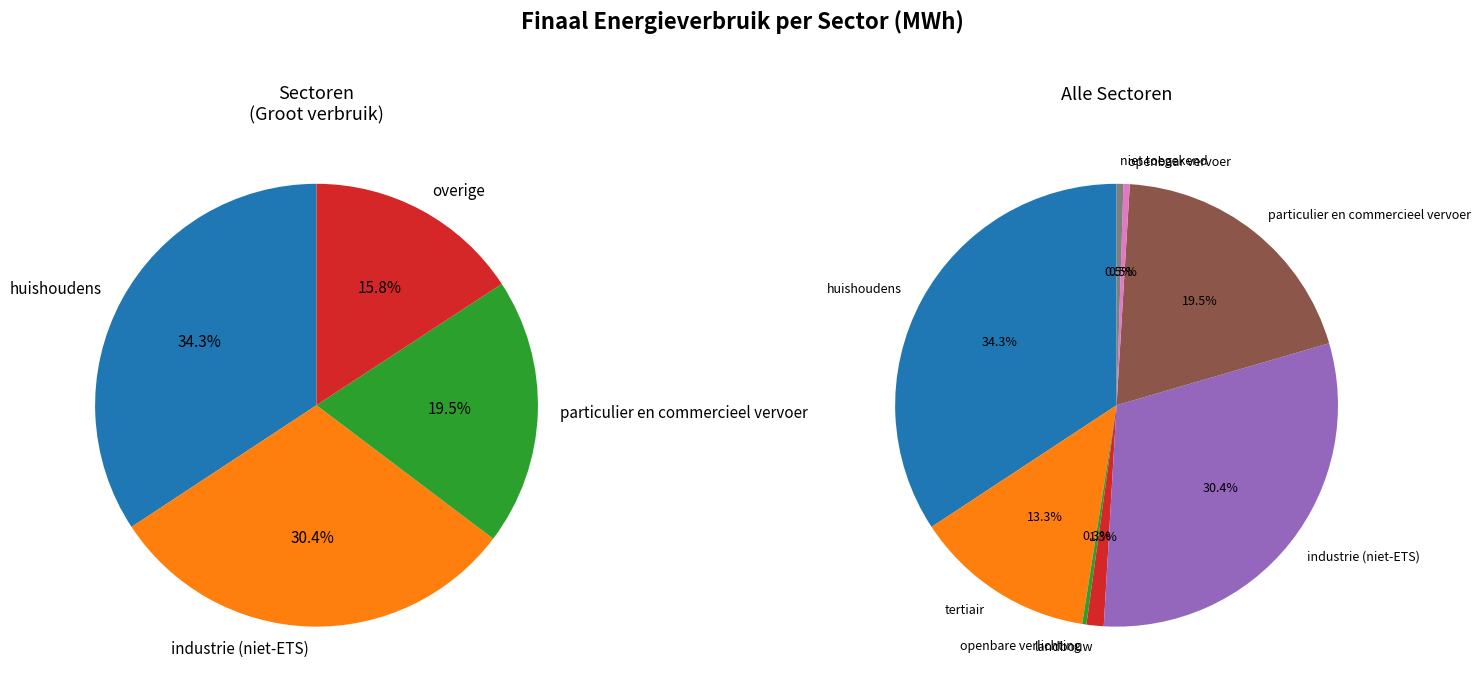

What is the change in value from tertiair to particulier en commercieel vervoer?

+49814.7